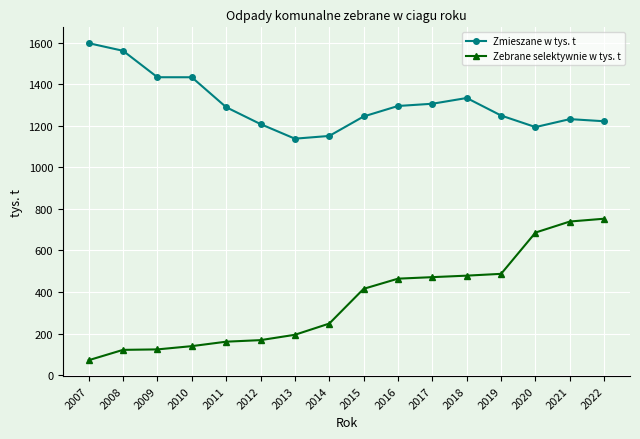

Rank the series by their average value, from lowest to highest.

Zebrane selektywnie w tys. t, Zmieszane w tys. t